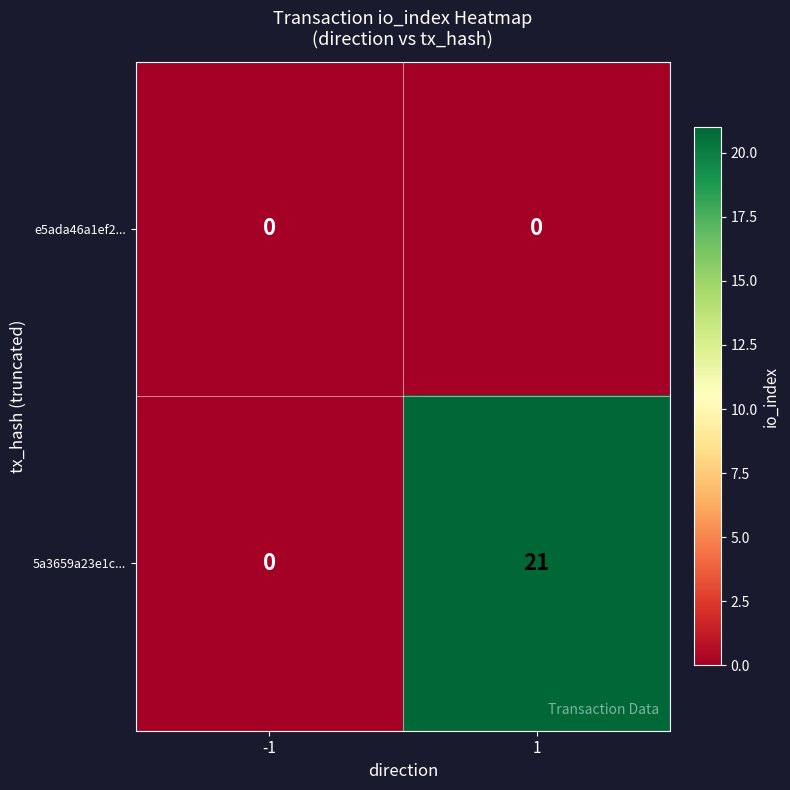

What is the difference between the 5a3659a23e1c... values at 1 and -1?

21